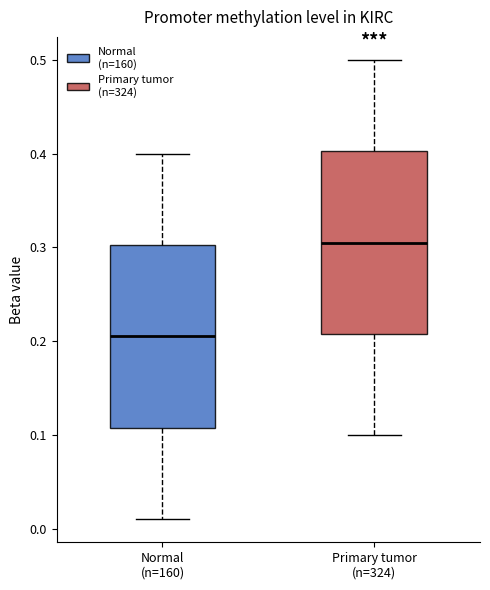

Where does the upper whisker of the box for Primary tumor (n=324) end on the y-axis? The values are not printed on the chart, so give them approximately, as read against the axis.

0.50